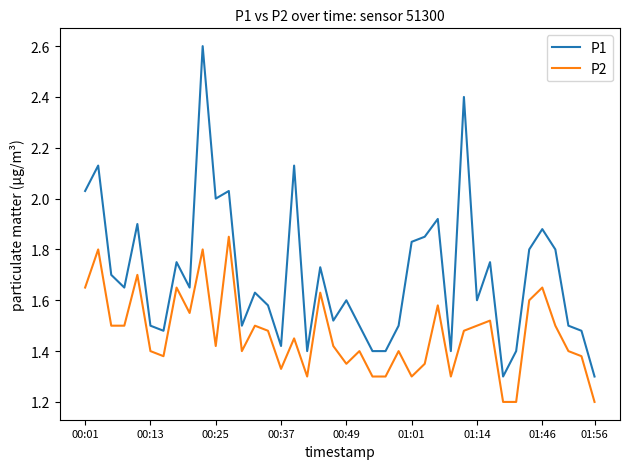

Is this an area chart (filled region under the line)?

No